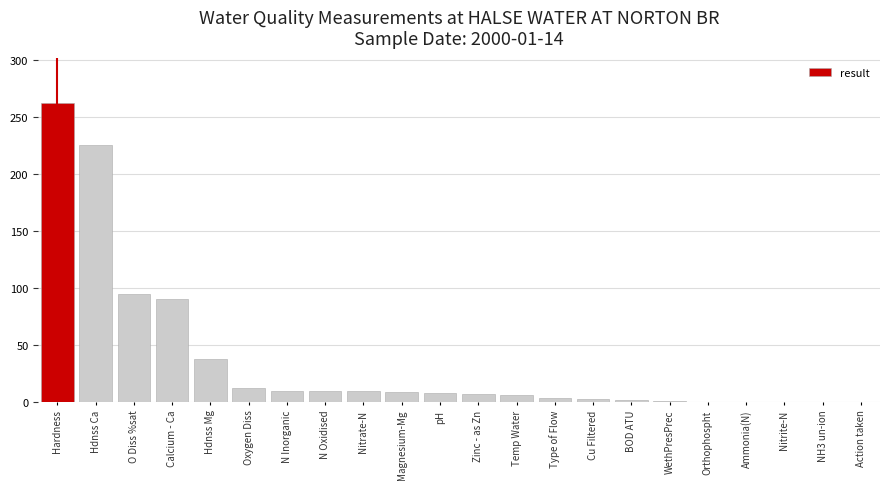

Are the bars horizontal?

No